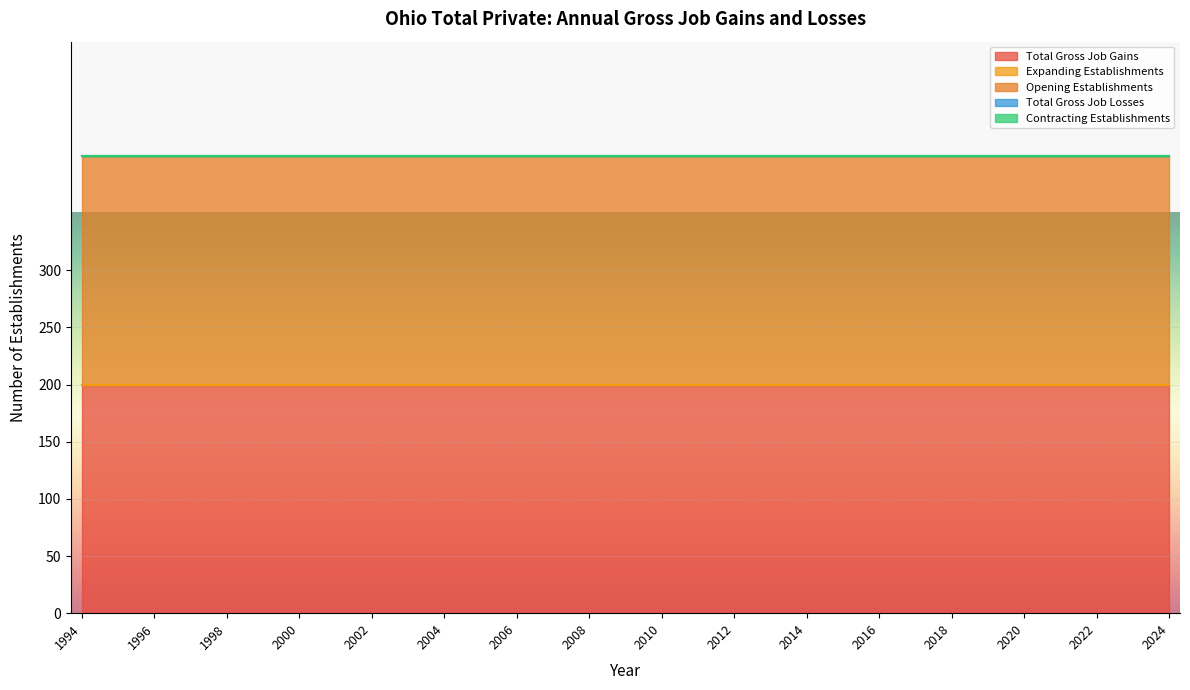

True or false: Contracting Establishments has more than 1 points higher than both neighbors.

False